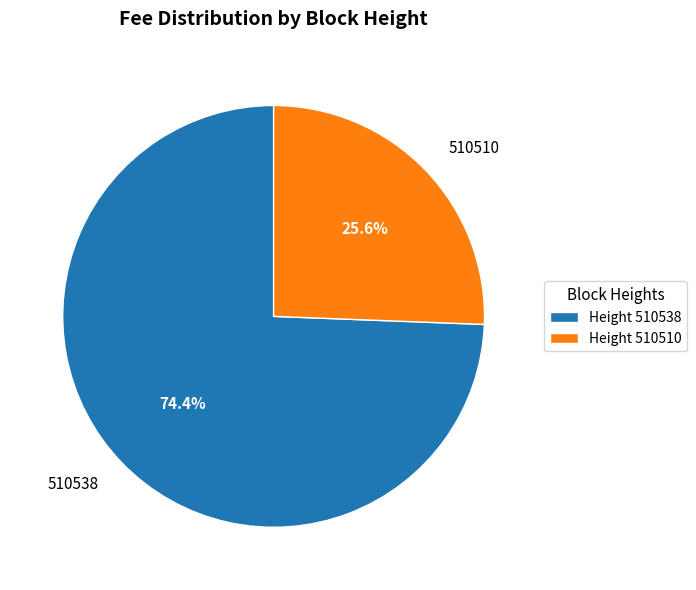

How many slices are in this pie chart?

2